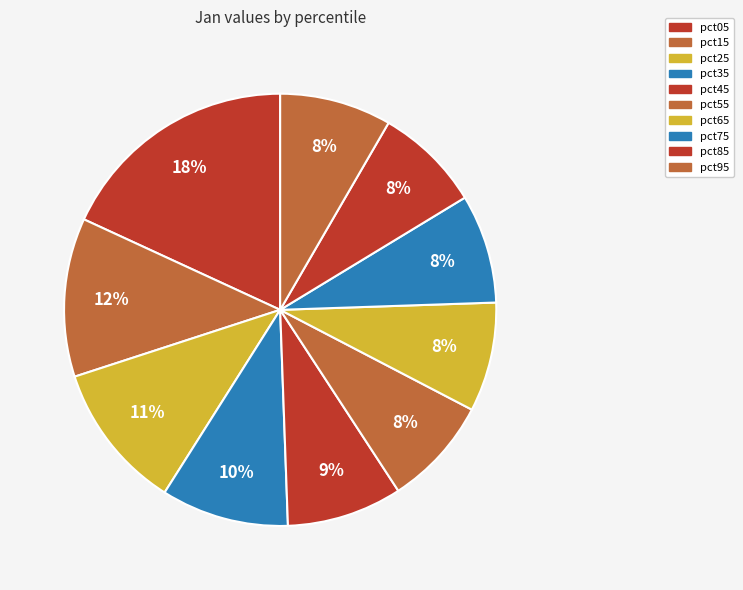

How much of the chart is everything except pct85?

92.1%